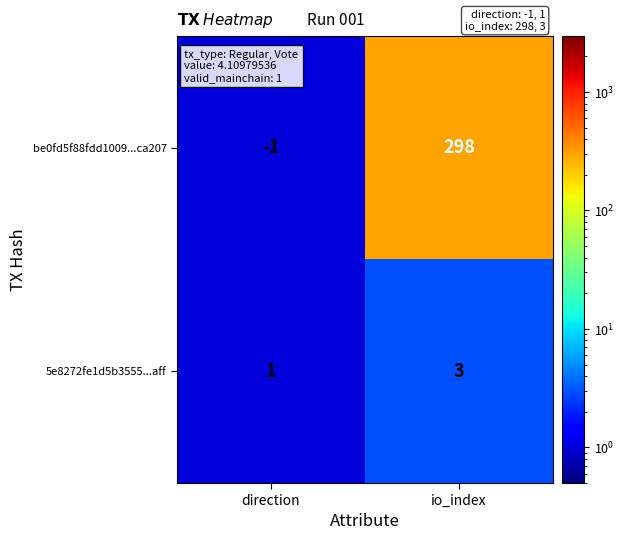

Reading right to left, extract all data points from this chart.

be0fd5f88fdd1009...ca207: 298	-1
5e8272fe1d5b3555...aff: 3	1